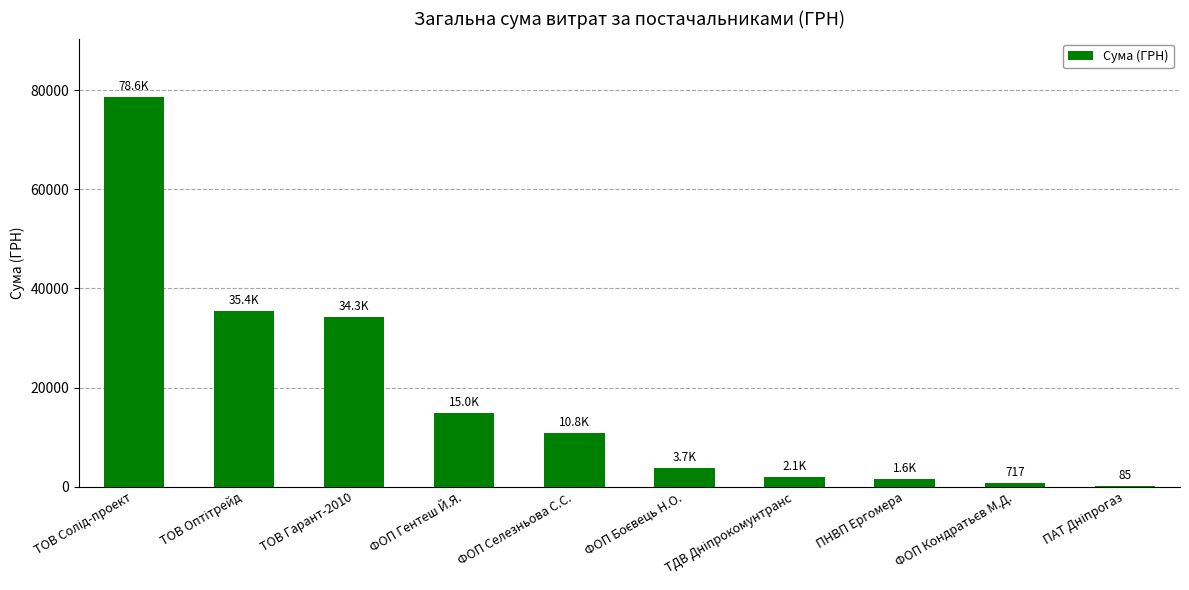

Reading right to left, list all the values displayed in this chart.

85.0	717.0	1596.0	2056.2	3730.0	10800.0	14953.0	34296.0	35362.2	78600.0